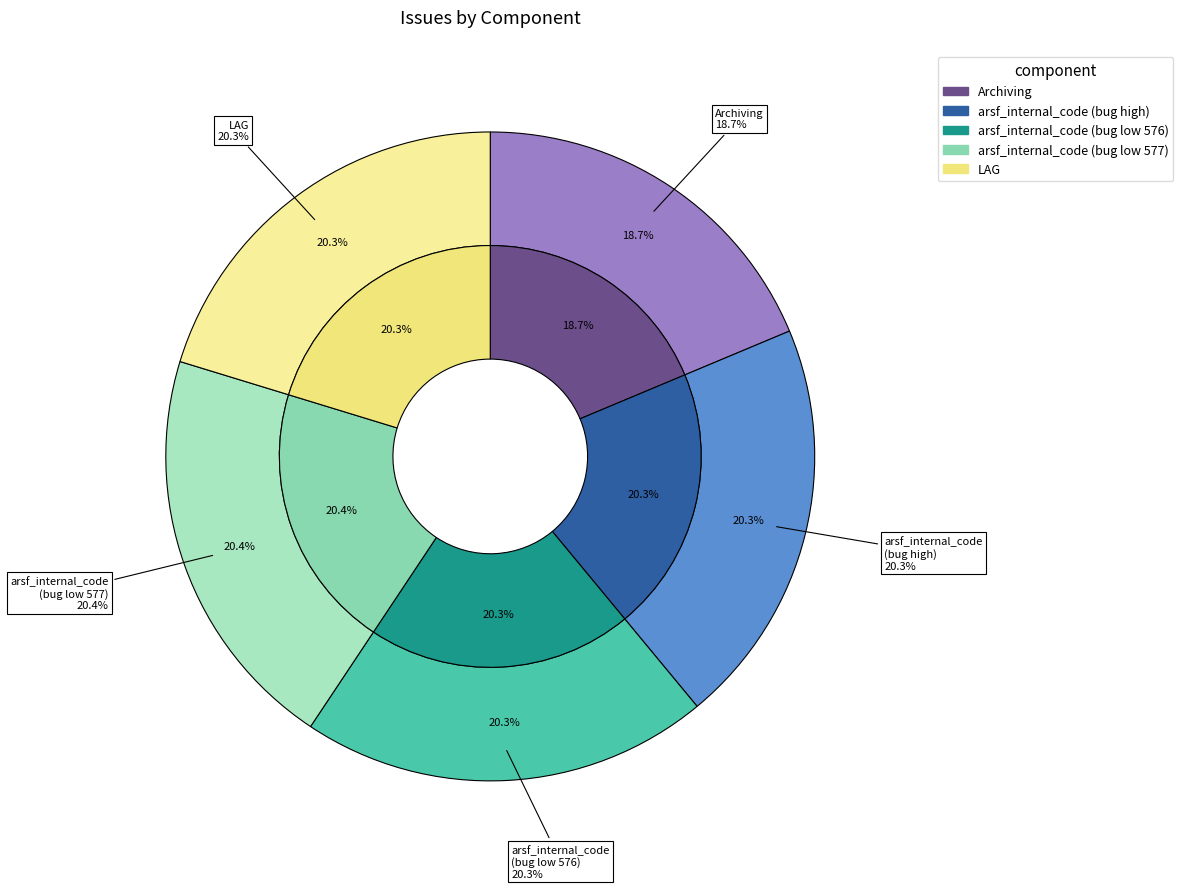

What is the largest slice in the pie chart?

arsf_internal_code (bug low 577)